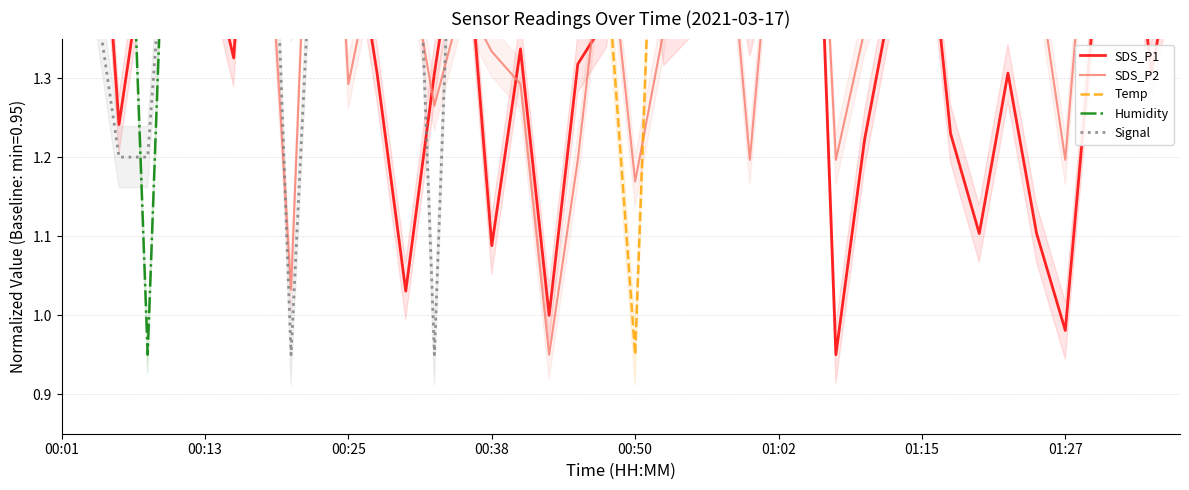

What is the label of the 17th point from the right?

23